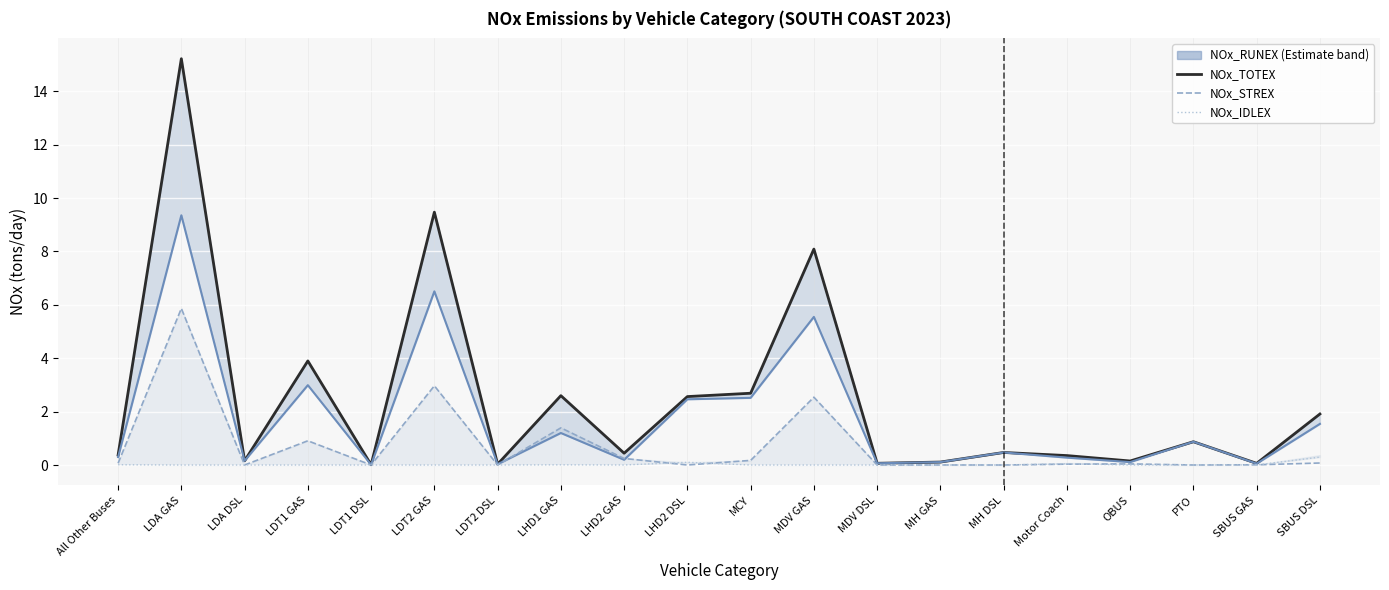

List the series in order of their peak value, highest first.

NOx_TOTEX, NOx_RUNEX, NOx_STREX, NOx_IDLEX